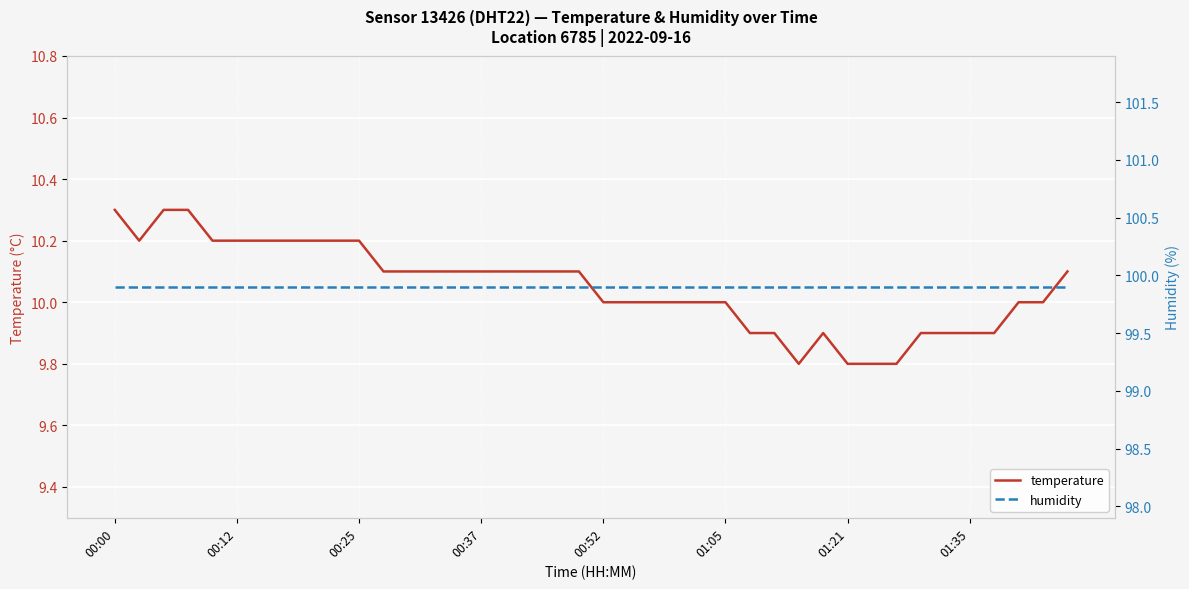

How many interior local peaks does the temperature series have?

1